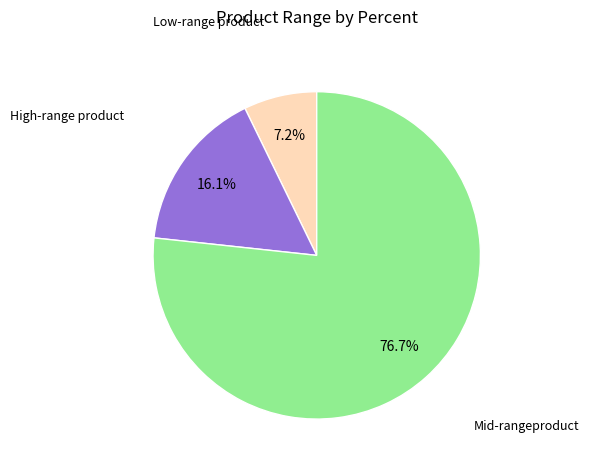

Count the number of slices in the pie.

3